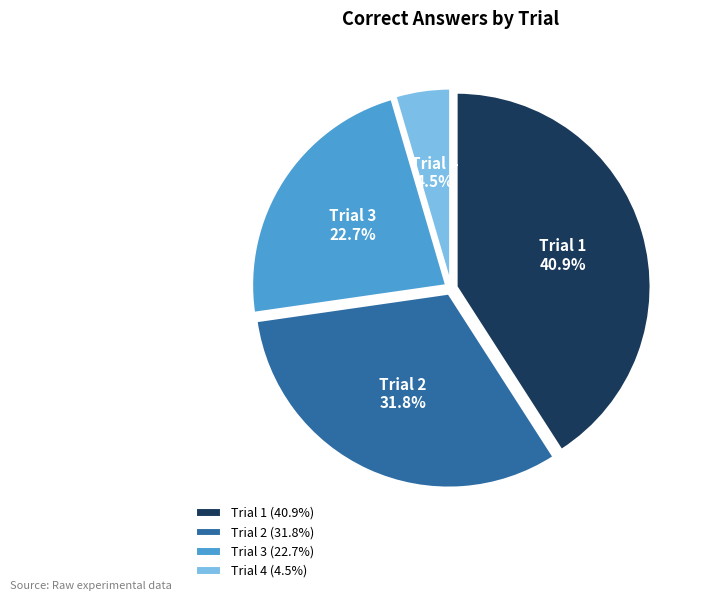

Does any single category account for the majority?

No